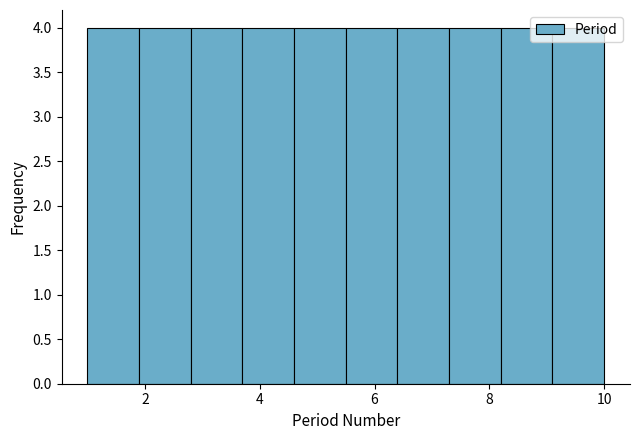

How tall is the bar that spans 6.4 to 7.3 on the x-axis? Neither the bar edges nor the heights are printed on the chart, so give them approximately, as read against the axes.

4